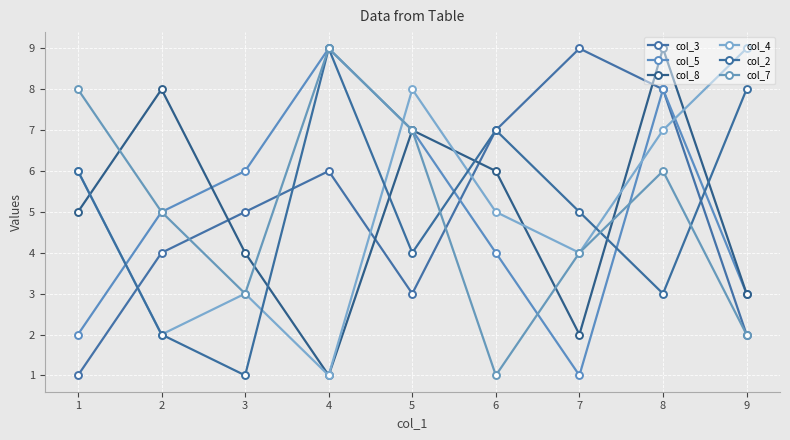

Is this an area chart (filled region under the line)?

No